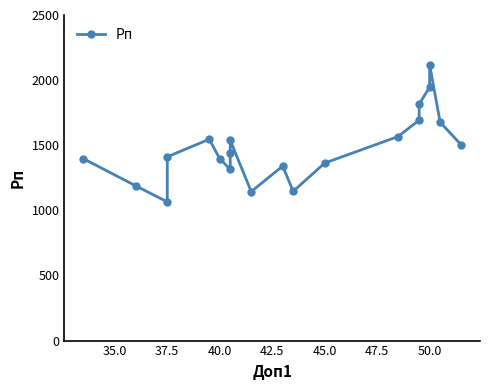

The chart shows a value of 462 at 13. True or false?

False